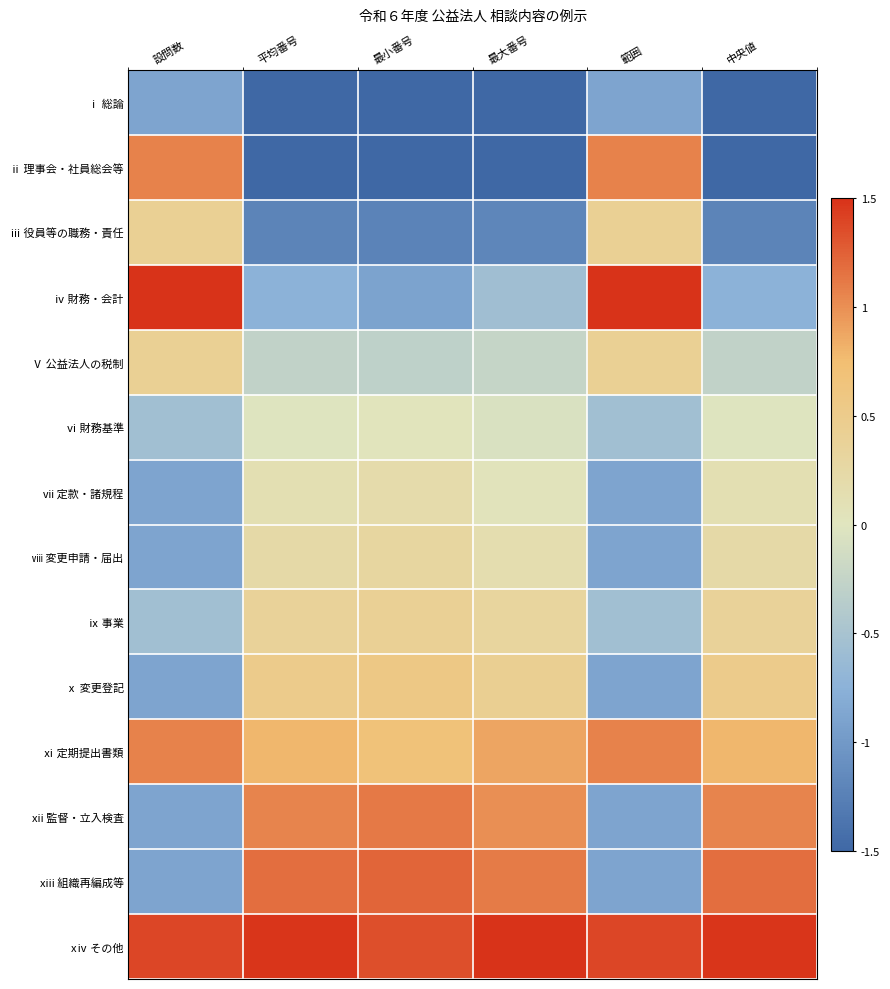

What is the spread (max minus min) of values at 最小番号?

2.8